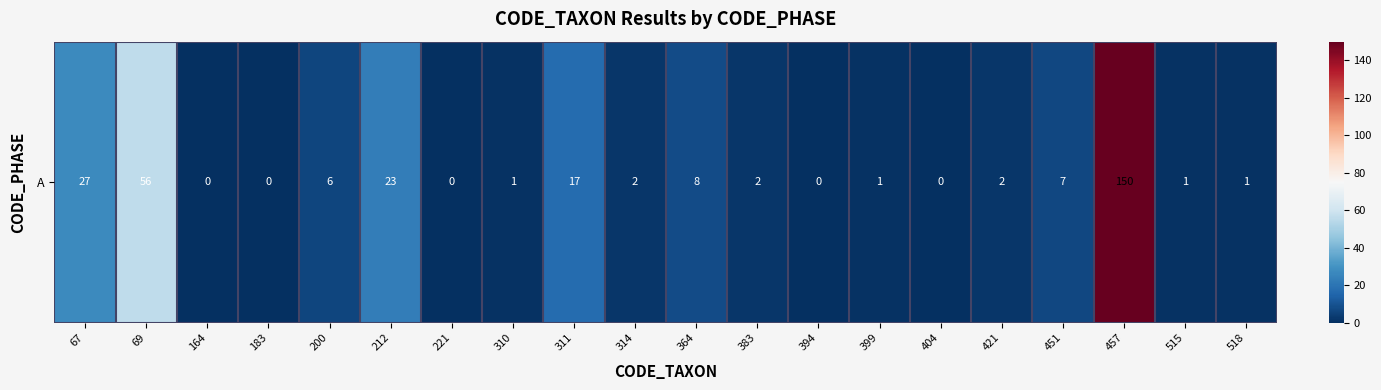

Count the number of categories in the chart.

20